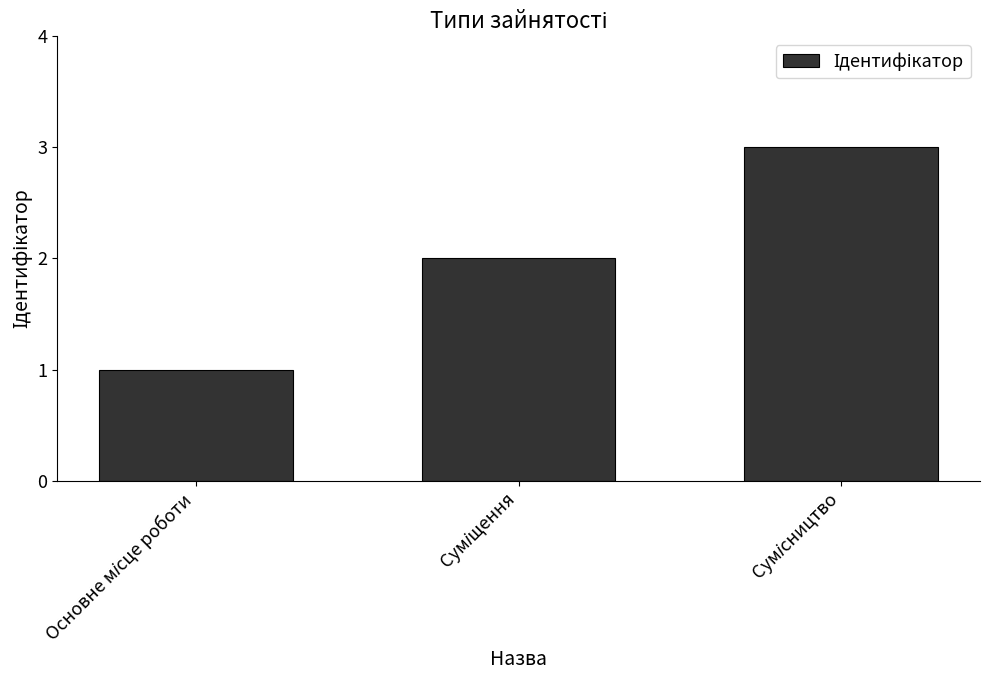

What is the greatest value displayed?

3